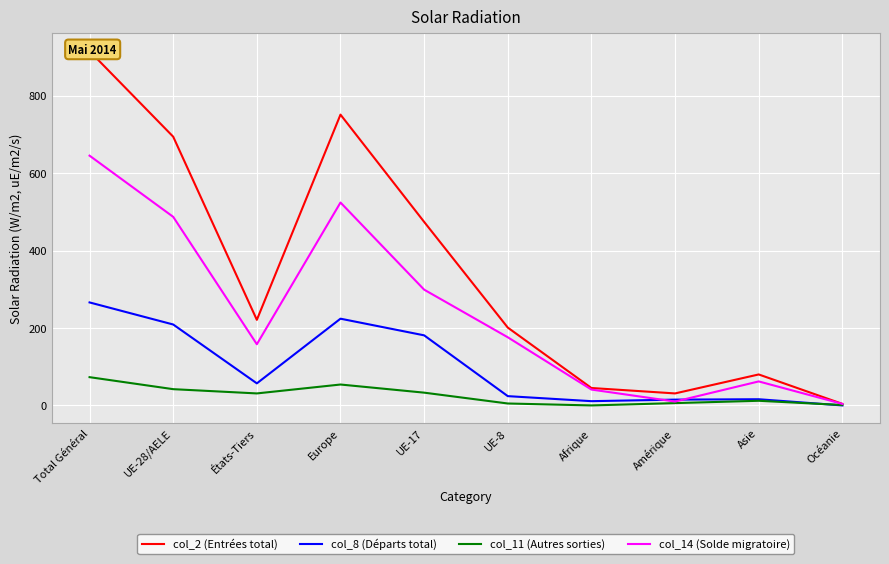

What is the total value across all series at Afrique?

97